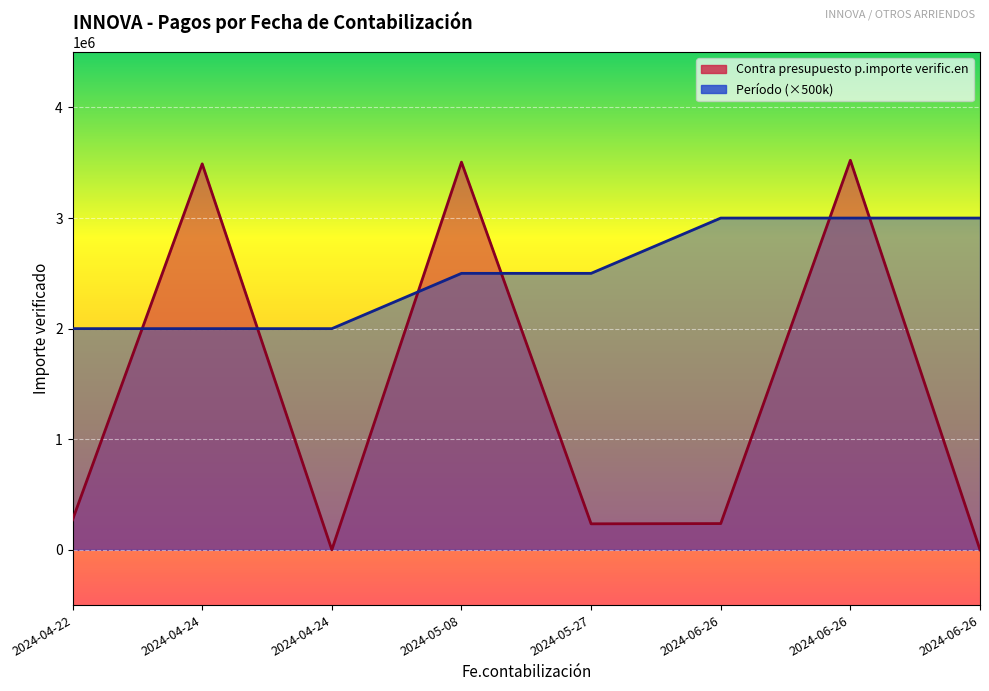

True or false: Contra presupuesto p.importe verific.en has more than 2 interior local peaks.

True